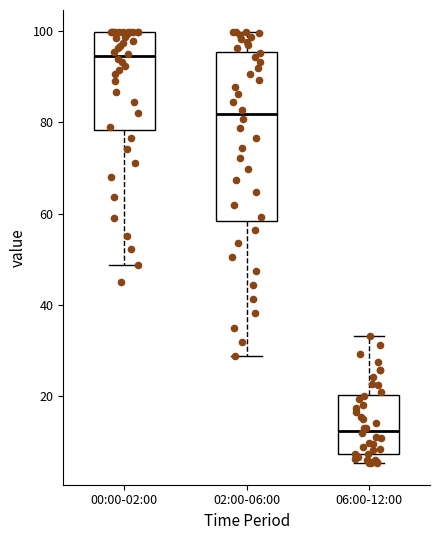

Reading left to right, read every box against the y-axis: the position of its median line, the range the box covers, and the ends of its whiskers. The values are not printed on the chart, so give them approximately, as read against the axis.

00:00-02:00: median 94, box 78 to 100, whiskers 48 to 100
02:00-06:00: median 82, box 58 to 96, whiskers 28 to 100
06:00-12:00: median 12, box 8 to 20, whiskers 6 to 34